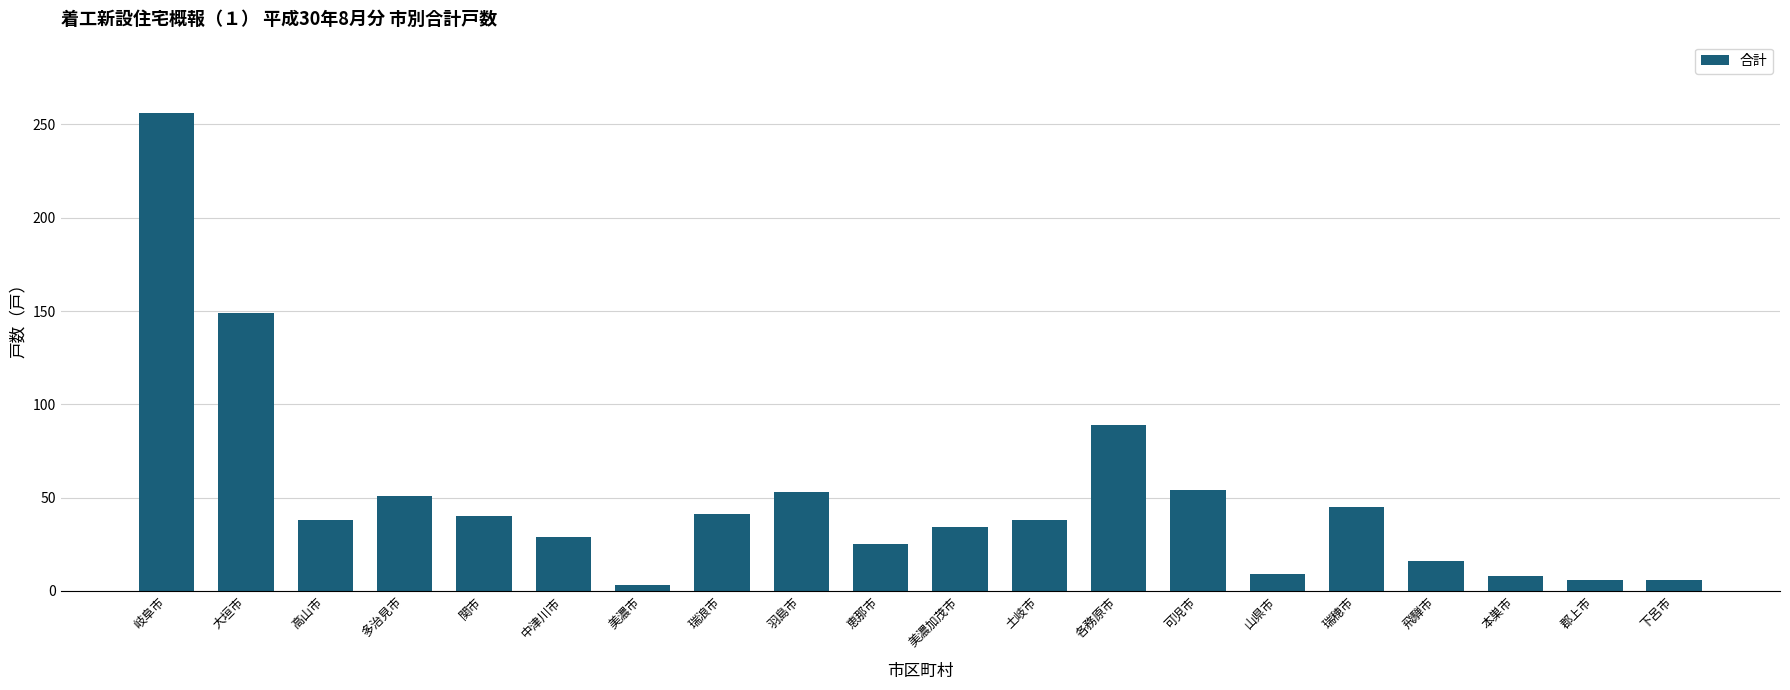

What is the minimum value shown in the chart?

3